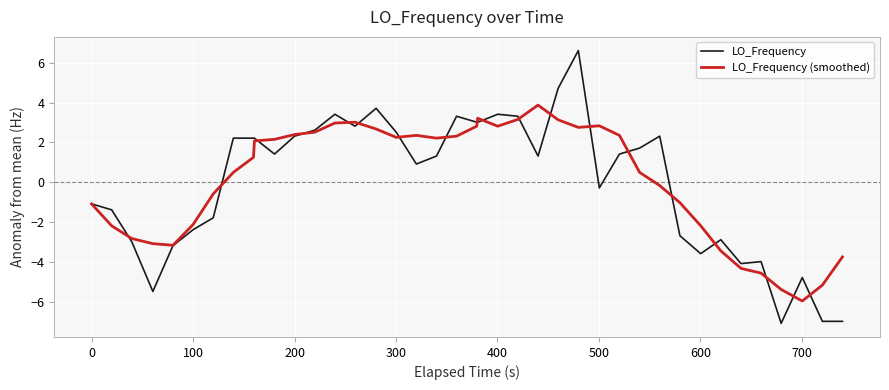

What is the maximum value for LO_Frequency?

6.6